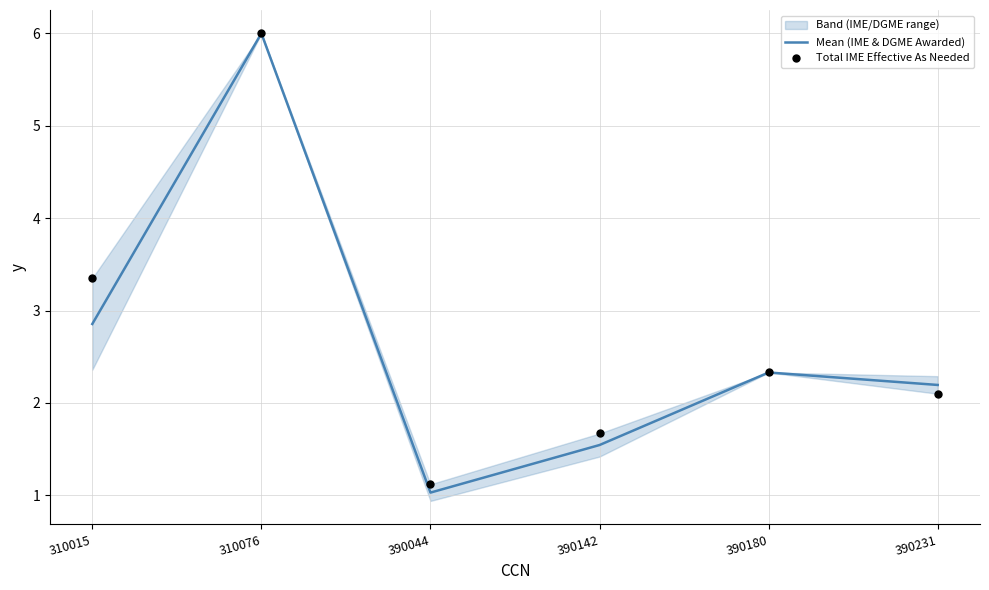

Is the value of Total IME Effective As Needed at 390231 greater than the value of Mean (IME & DGME Awarded) at 390142?

Yes